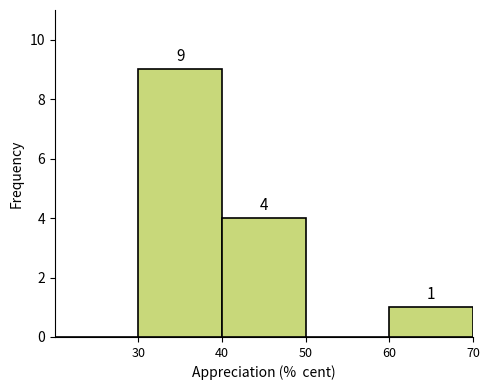

Over which range of the x-axis is the bar tallest?

30 to 40